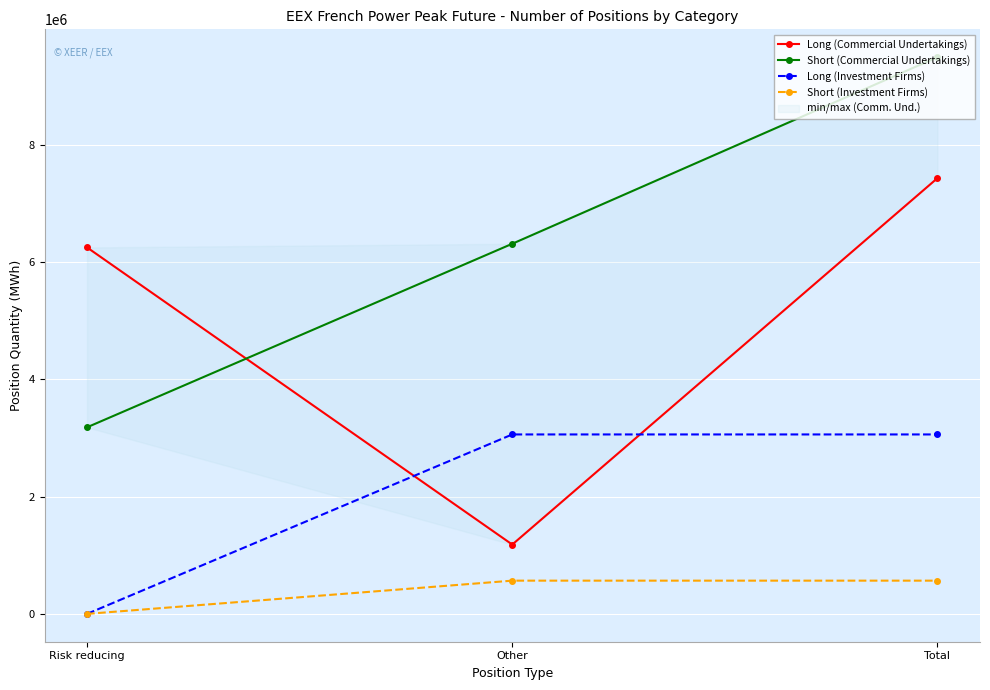

What is the difference between the highest and lowest values at Risk reducing?

6246684